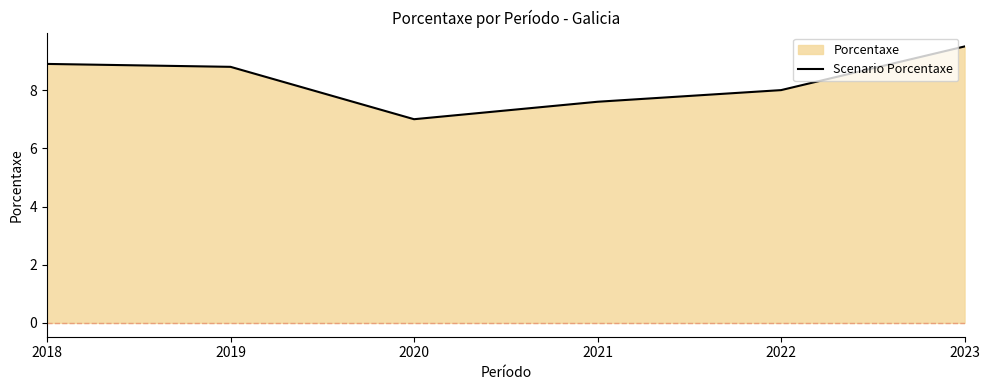

Read the value at 2018.

8.9